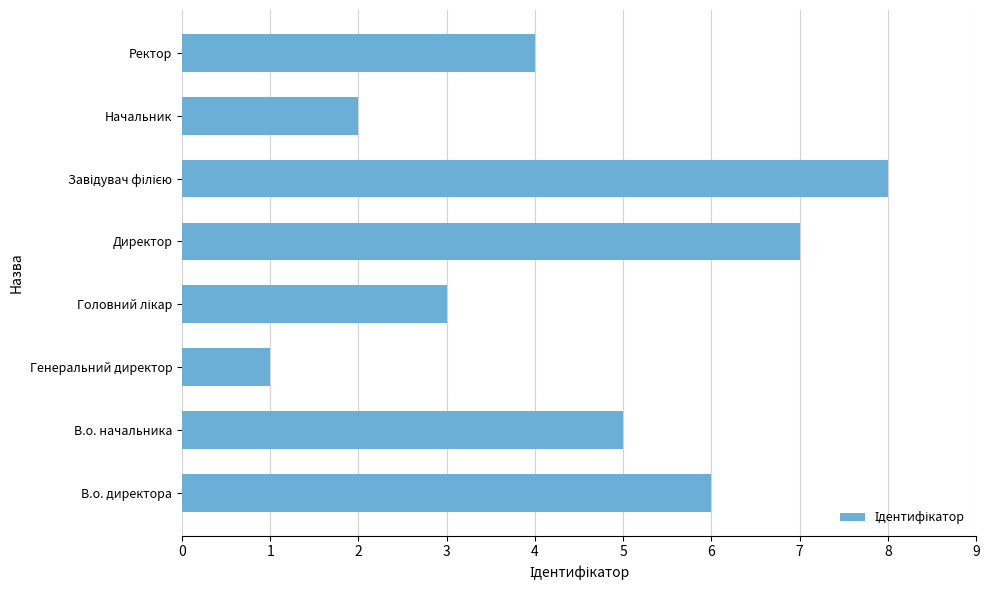

Which category has the lowest value across all series?

Генеральний директор